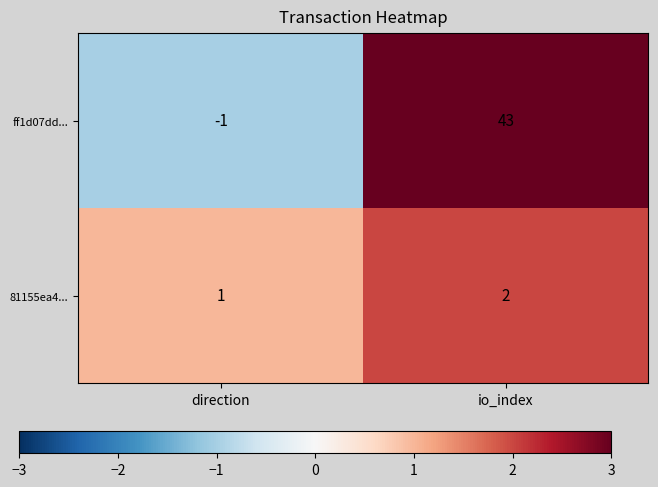

The value of 81155ea4... at direction is 2. True or false?

False